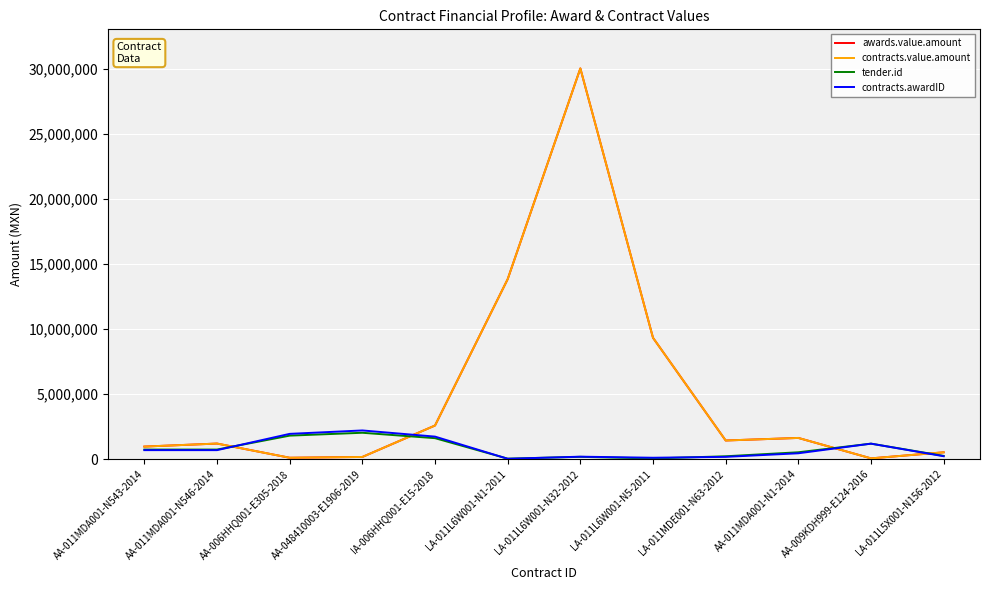

What is the sum of the contracts.value.amount values at AA-011MDA001-N546-2014 and LA-011L5X001-N156-2012?

1729180.0